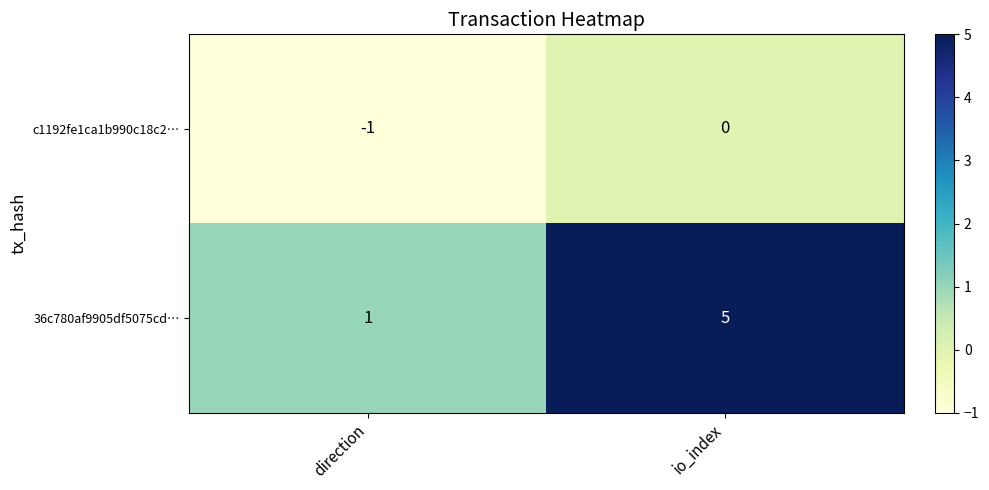

Reading right to left, transcribe all the data shown in this chart.

c1192fe1ca1b990c18c2…: io_index=0	direction=-1
36c780af9905df5075cd…: io_index=5	direction=1